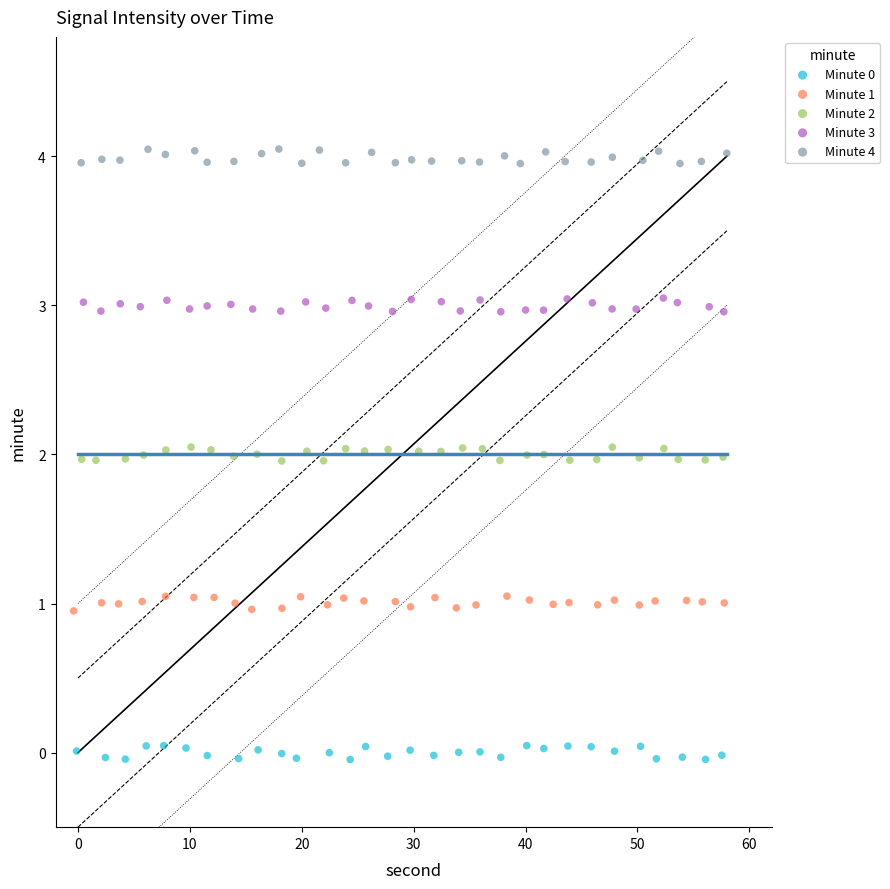

Which series contains the highest Y value?

Minute 4